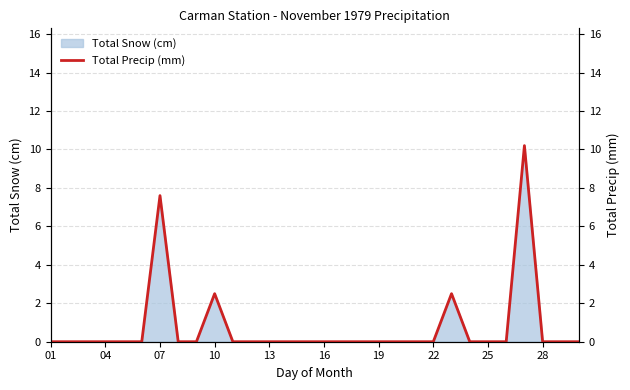

Is it true that Total Snow (cm) equals 2.5 at 10?

True